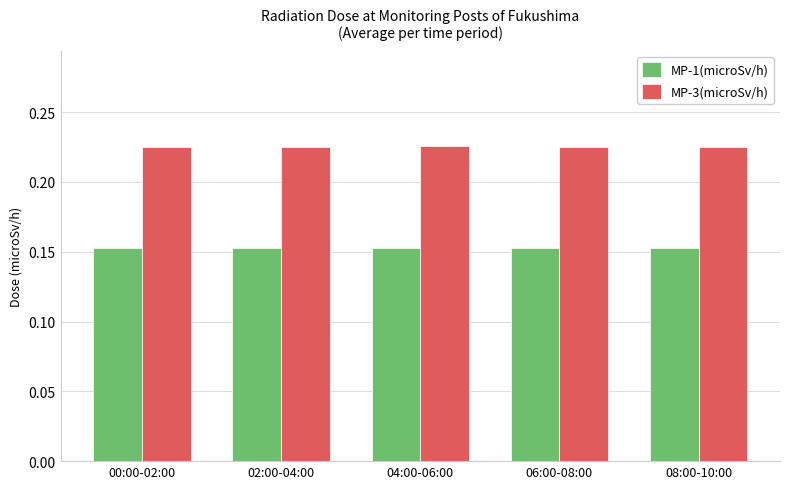

How many MP-3(microSv/h) values are between 0 and 1?

5